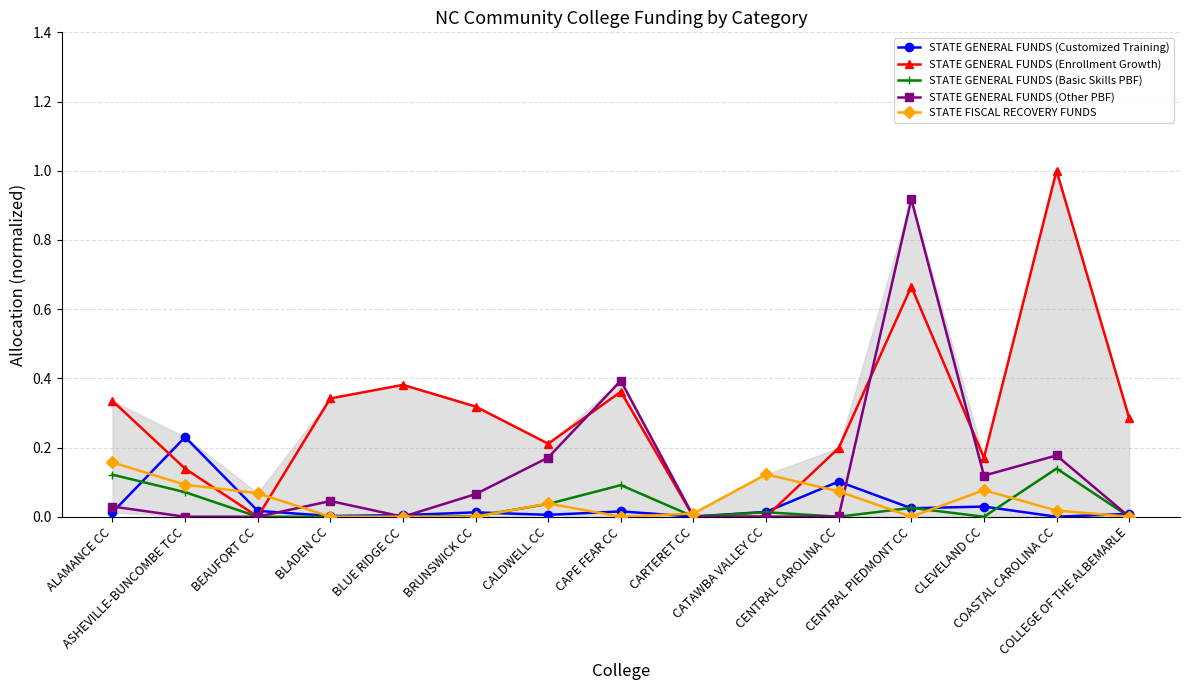

What is the sum of the STATE GENERAL FUNDS (Basic Skills PBF) values at ALAMANCE CC and CENTRAL PIEDMONT CC?

0.1